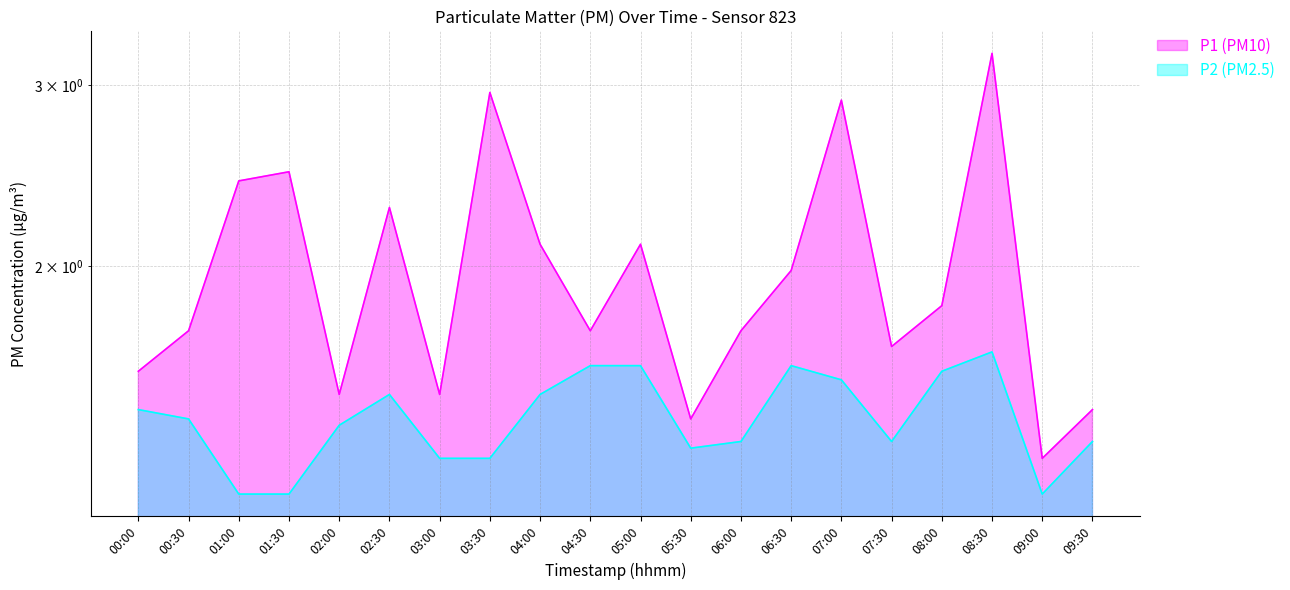

What is the sum of all P1 (PM10) values?

39.9